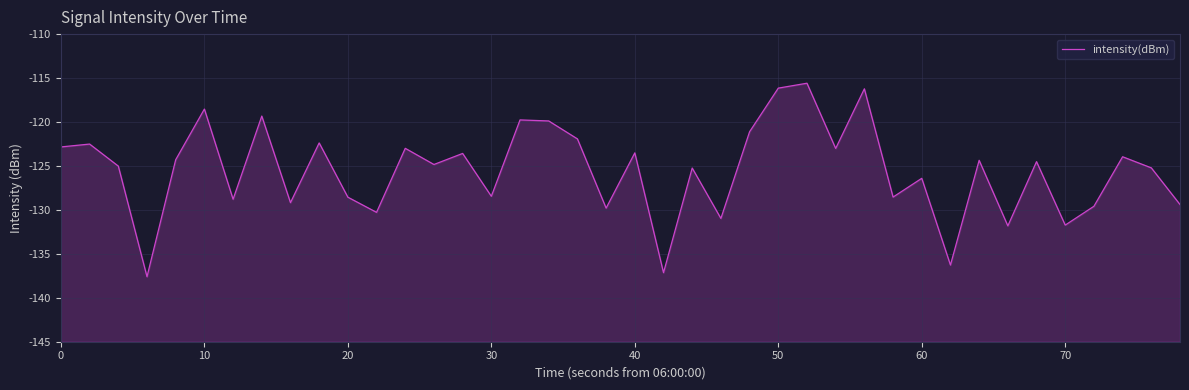

What is the average value?

-125.5